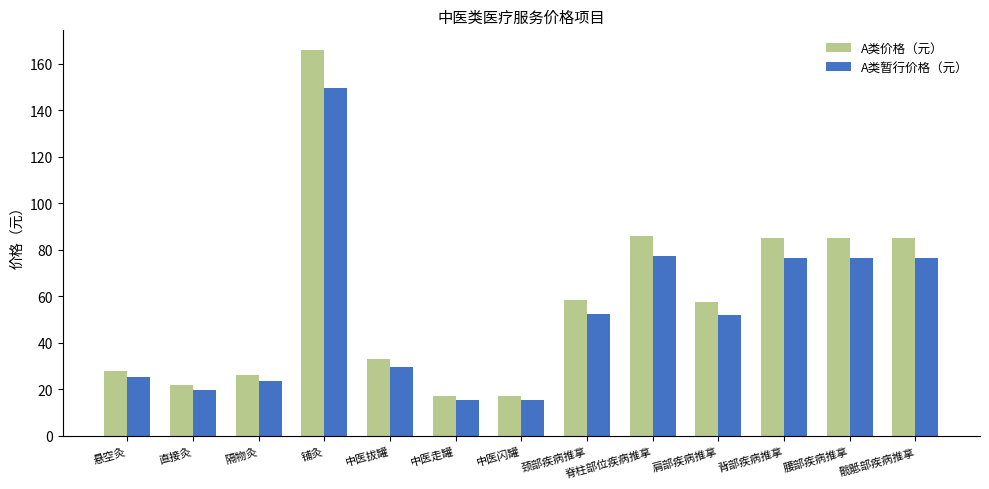

Are the bars horizontal?

No